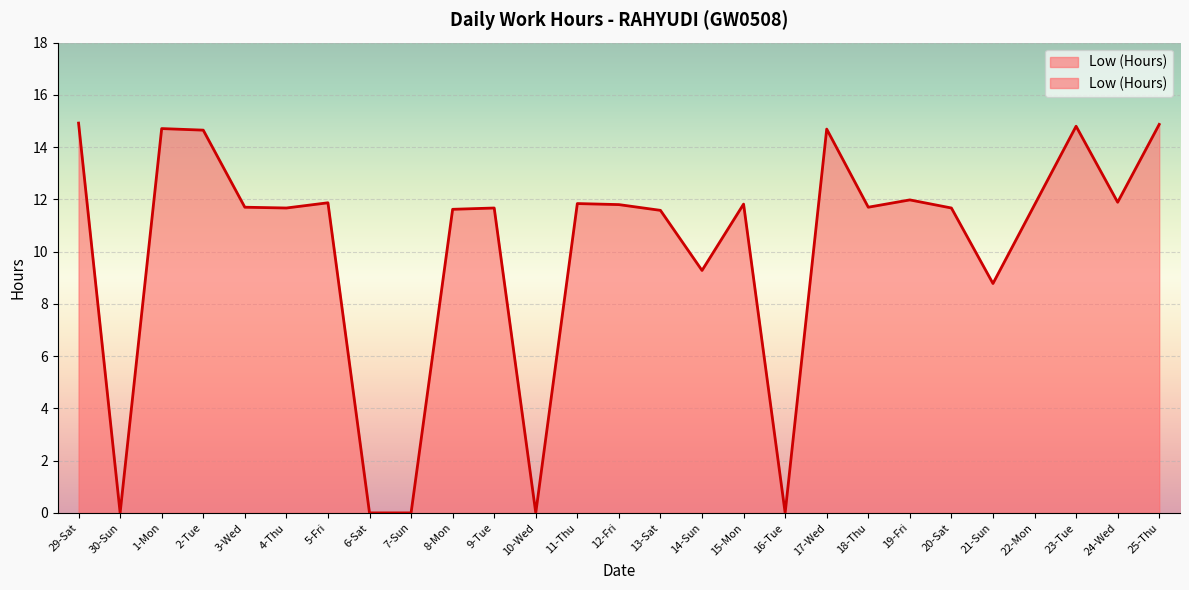

Reading left to right, extract all data points from this chart.

14.9	0.0	14.7	14.7	11.7	11.7	11.9	0.0	0.0	11.6	11.7	0.0	11.8	11.8	11.6	9.3	11.8	0.0	14.7	11.7	12.0	11.7	8.8	11.8	14.8	11.9	14.9